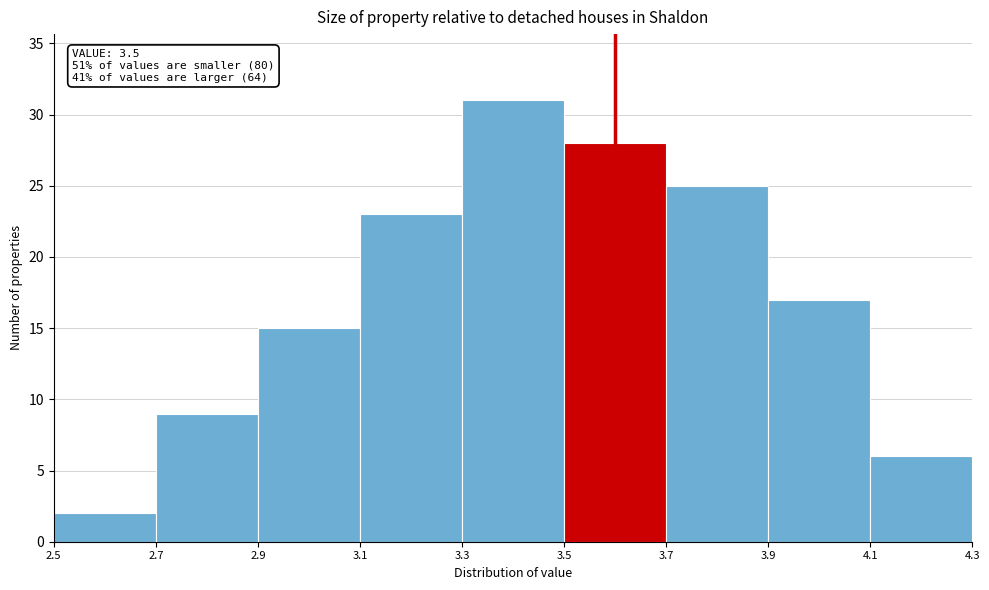

Which range on the x-axis has the tallest bar?

3.3 to 3.5